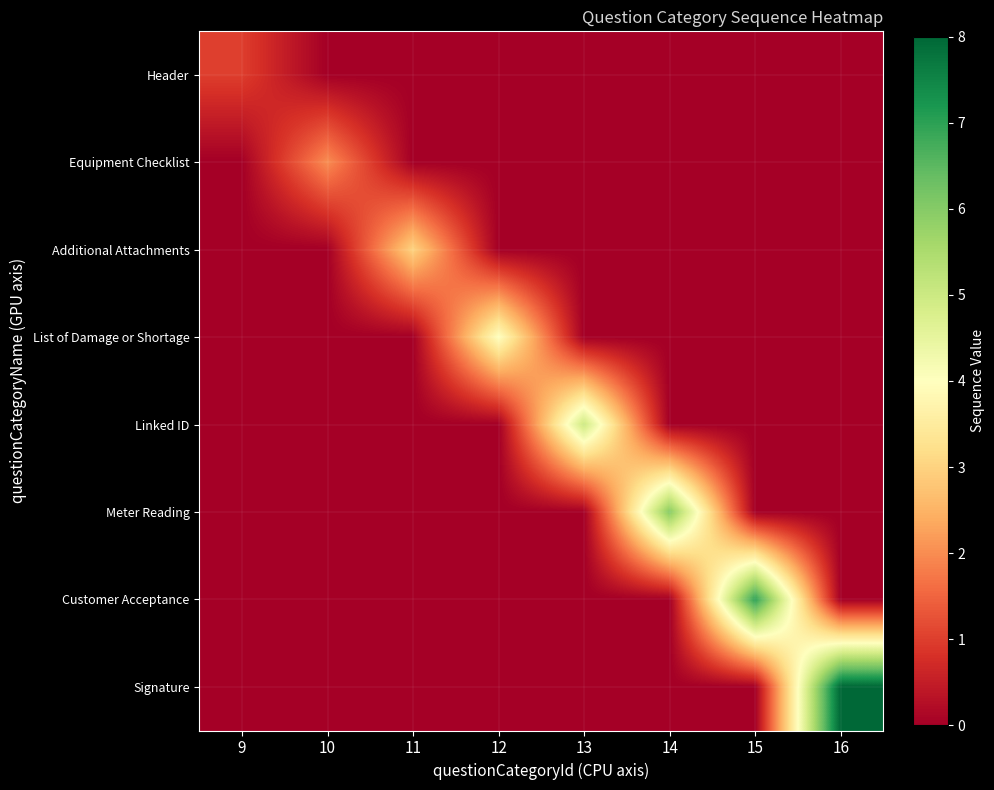

Reading left to right, list all the values displayed in this chart.

Header: 9=1	10=0	11=0	12=0	13=0	14=0	15=0	16=0
Equipment Checklist: 9=0	10=2	11=0	12=0	13=0	14=0	15=0	16=0
Additional Attachments: 9=0	10=0	11=3	12=0	13=0	14=0	15=0	16=0
List of Damage or Shortage: 9=0	10=0	11=0	12=4	13=0	14=0	15=0	16=0
Linked ID: 9=0	10=0	11=0	12=0	13=5	14=0	15=0	16=0
Meter Reading: 9=0	10=0	11=0	12=0	13=0	14=6	15=0	16=0
Customer Acceptance: 9=0	10=0	11=0	12=0	13=0	14=0	15=7	16=0
Signature: 9=0	10=0	11=0	12=0	13=0	14=0	15=0	16=8